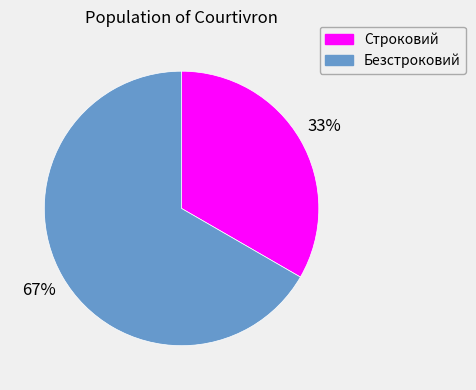

To the nearest percent, what is the average slice percentage?

50%